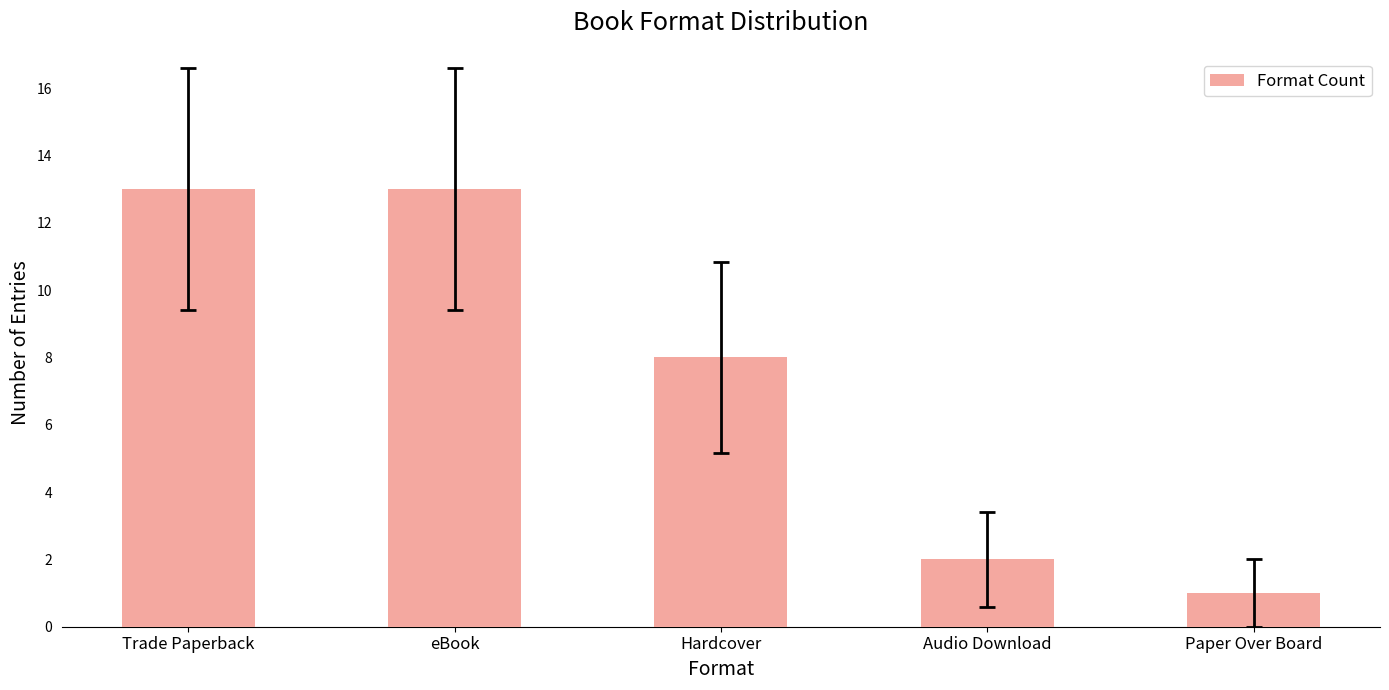

How many values are below 8?

2